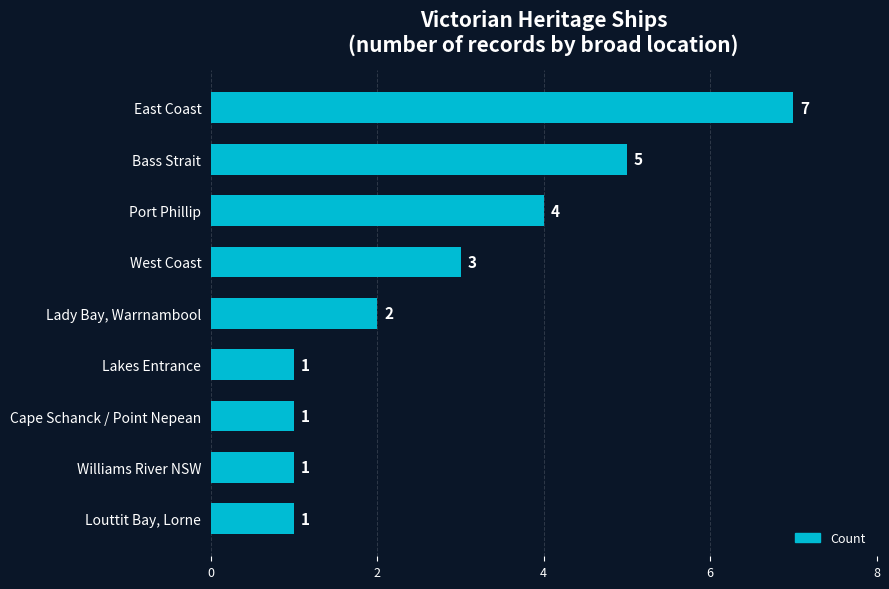

What position from the top is Louttit Bay, Lorne?

9